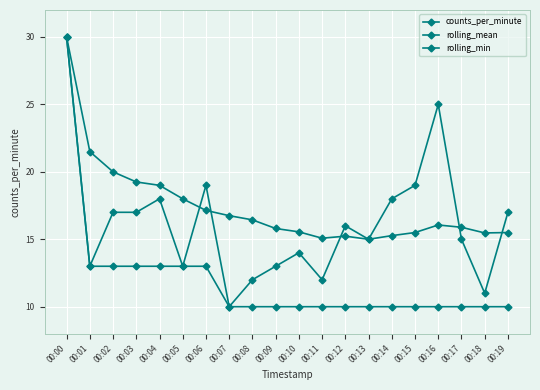

Between 00:05 and 00:10, which is larger?

00:10